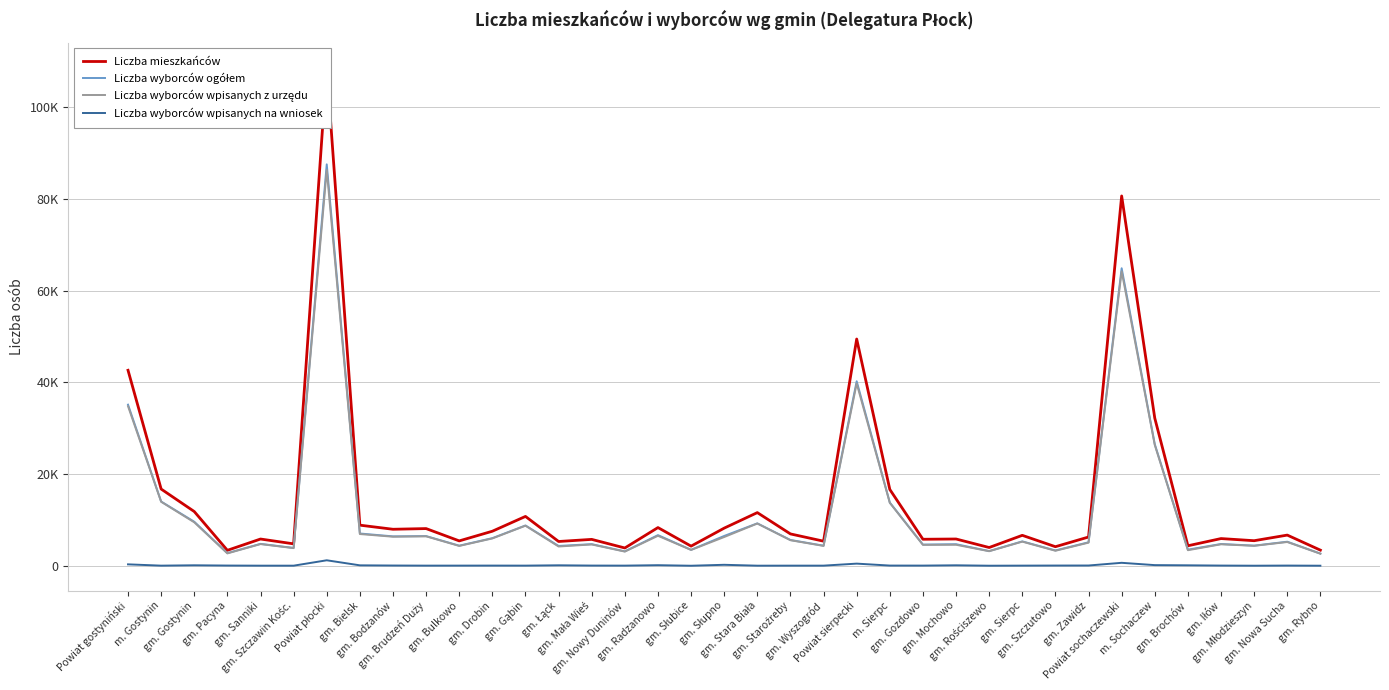

What is the lowest value of the Liczba mieszkańców series?

3389